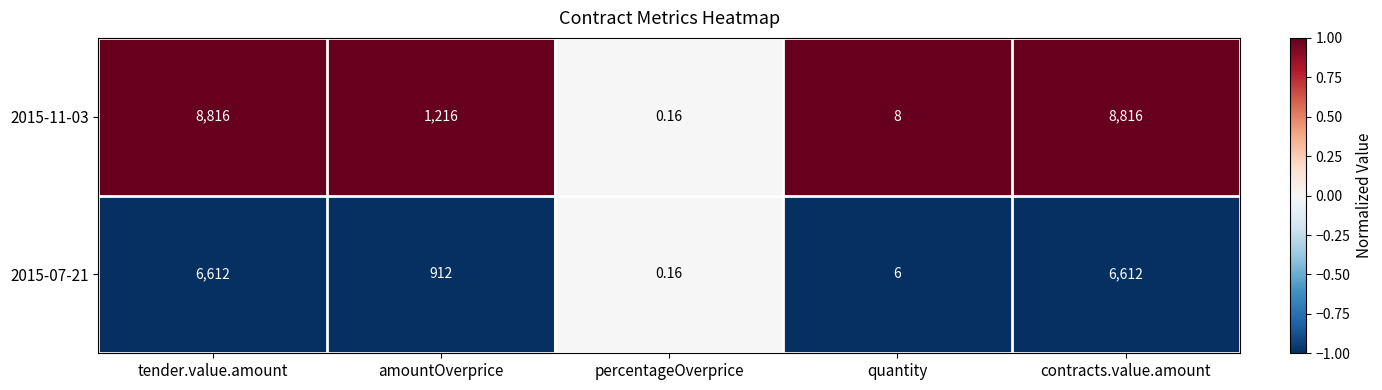

Where is 2015-11-03 nearest to the value 4408?

amountOverprice